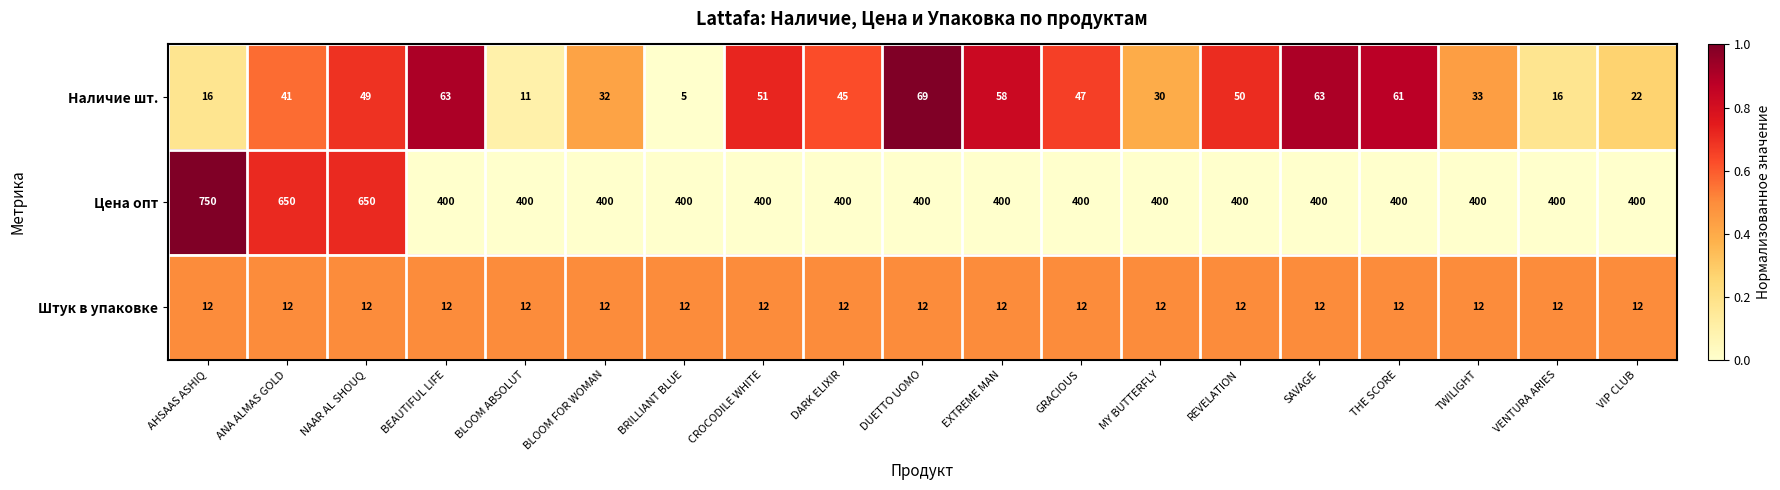

What is the average value of the Цена опт series?

445